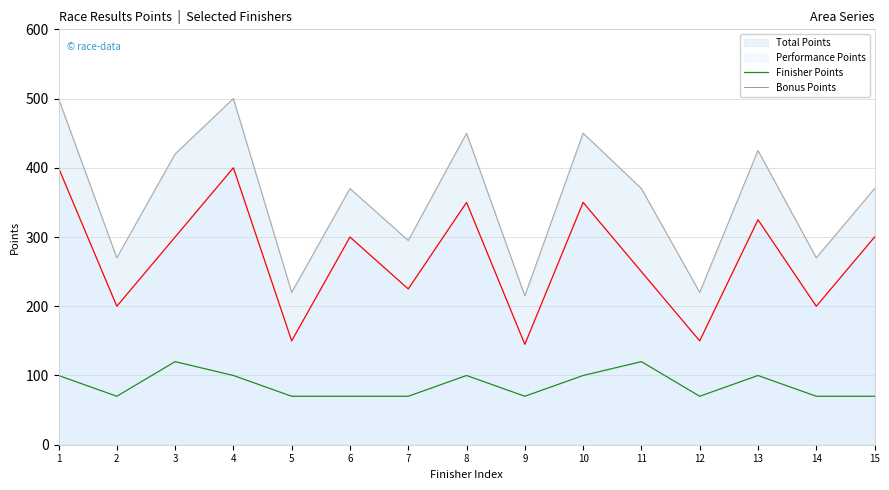

The Finisher Points series shows 164 at 1. True or false?

False